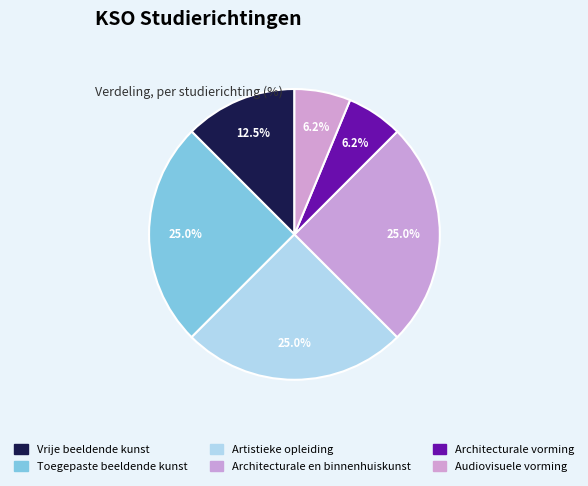

To the nearest percent, what percentage of the pie is Toegepaste beeldende kunst?

25%